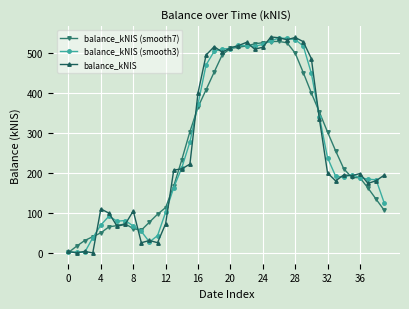

Which series has the largest range (max minus min)?

balance_kNIS